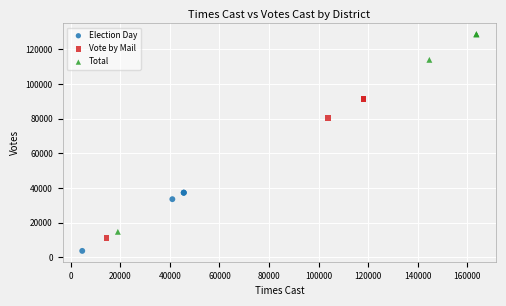

Which series has the widest spread of Y values?

Total